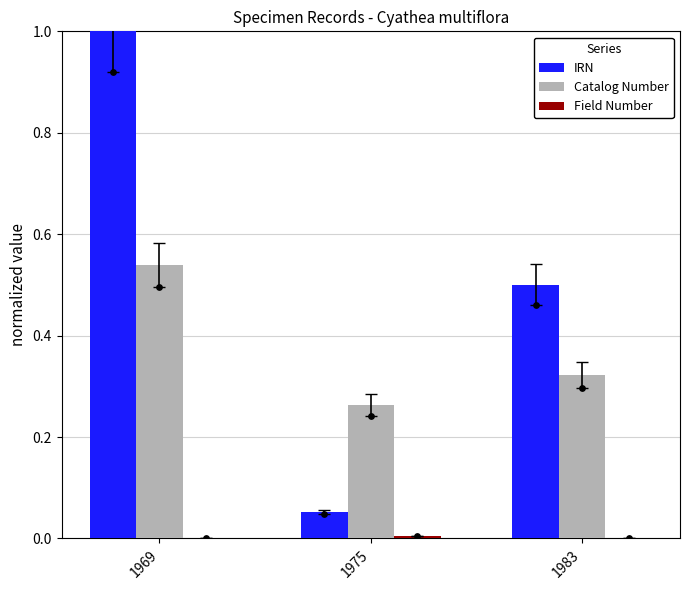

At which category is the sum across all series the highest?

1969